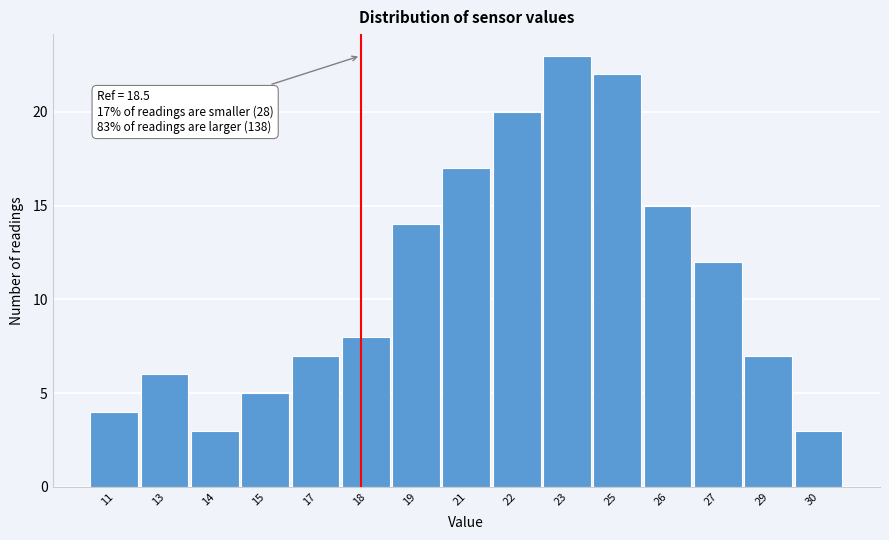

Reading left to right, extract all data points from this chart.

11=4	13=6	14=3	15=5	17=7	18=8	19=14	21=17	22=20	23=23	25=22	26=15	27=12	29=7	30=3